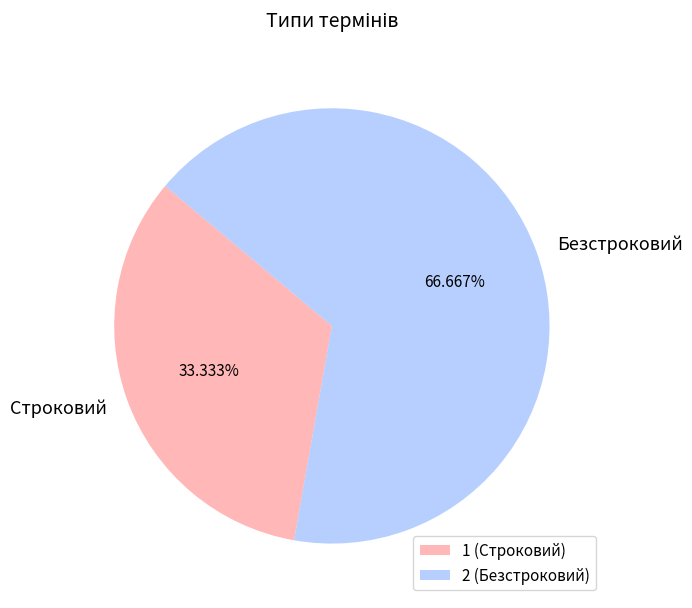

Does Строковий account for over 50% of the chart?

No